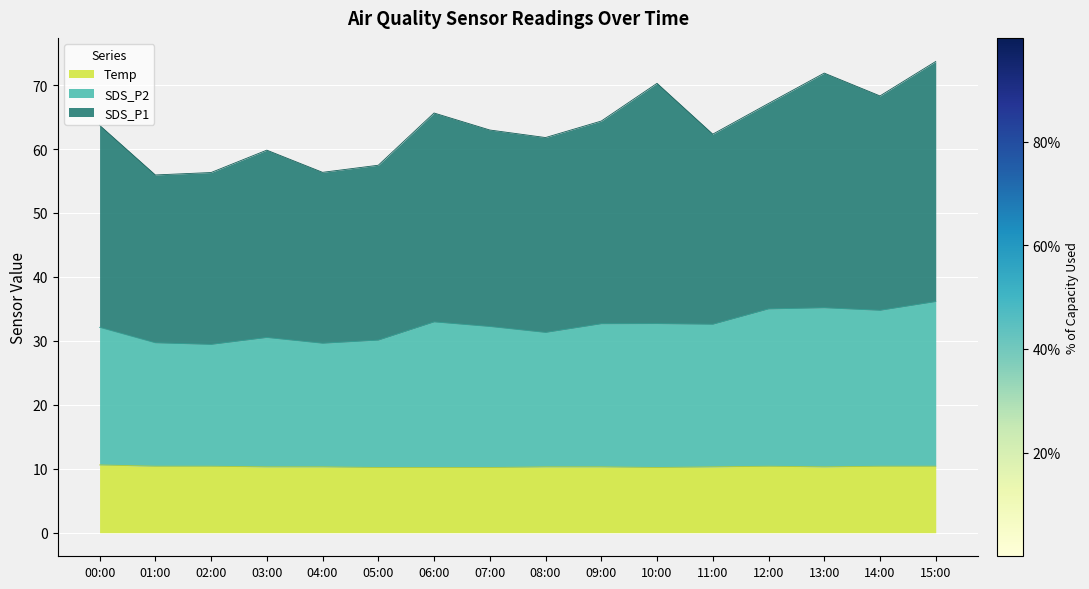

Reading left to right, extract all data points from this chart.

SDS_P2: 00:00=32.1	01:00=29.7	02:00=29.5	03:00=30.5	04:00=29.6	05:00=30.1	06:00=33.0	07:00=32.2	08:00=31.3	09:00=32.7	10:00=32.7	11:00=32.6	12:00=35.0	13:00=35.2	14:00=34.8	15:00=36.1
SDS_P1: 00:00=63.7	01:00=56.0	02:00=56.3	03:00=59.8	04:00=56.4	05:00=57.5	06:00=65.6	07:00=63.0	08:00=61.8	09:00=64.4	10:00=70.3	11:00=62.3	12:00=67.1	13:00=71.9	14:00=68.3	15:00=73.7
Temp: 00:00=10.6	01:00=10.4	02:00=10.4	03:00=10.3	04:00=10.3	05:00=10.2	06:00=10.2	07:00=10.2	08:00=10.3	09:00=10.3	10:00=10.2	11:00=10.3	12:00=10.4	13:00=10.3	14:00=10.4	15:00=10.4